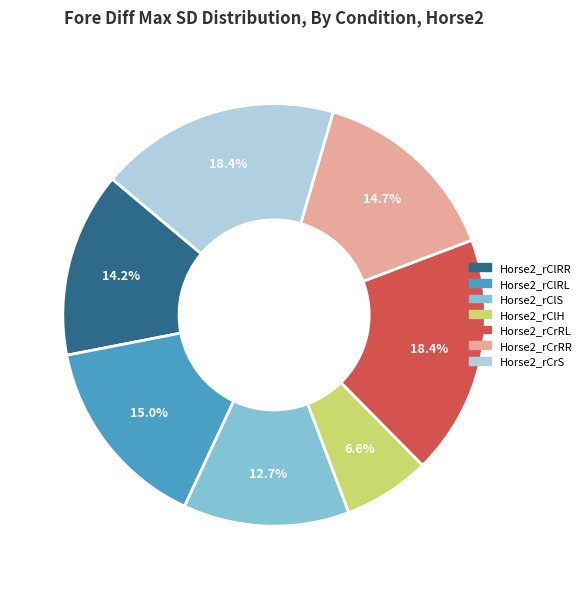

What portion of the pie excludes Horse2_rCrRL?

81.6%